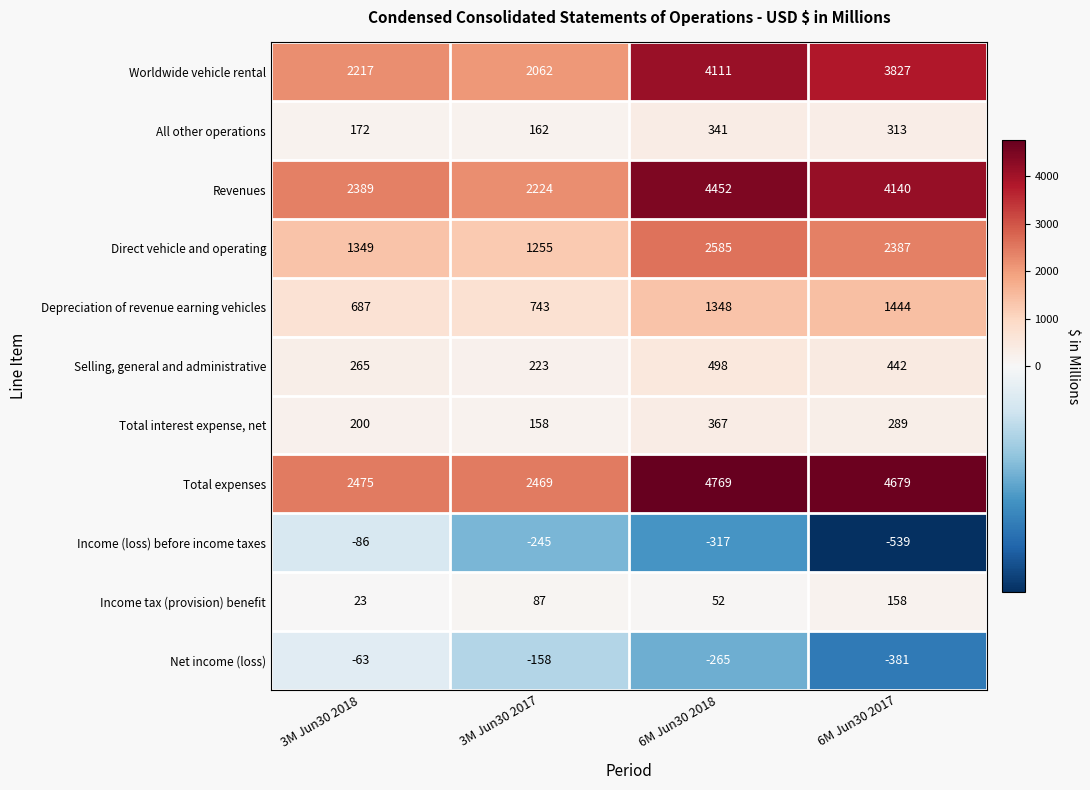

True or false: Depreciation of revenue earning vehicles has a value of 1919 at 6M Jun30 2017.

False